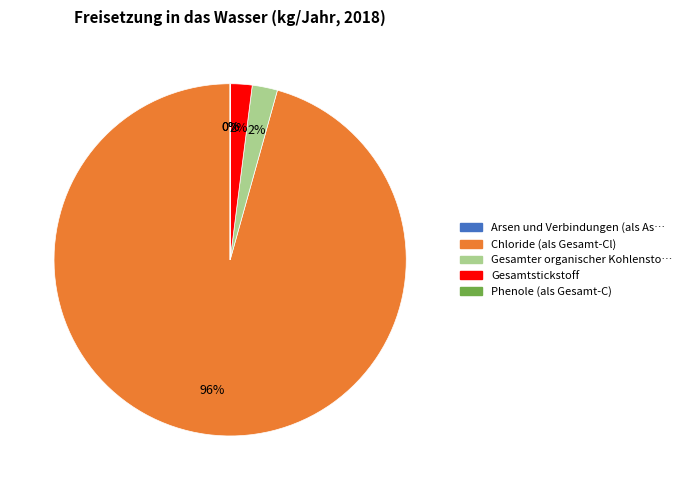

To the nearest percent, what is the average slice percentage?

20%